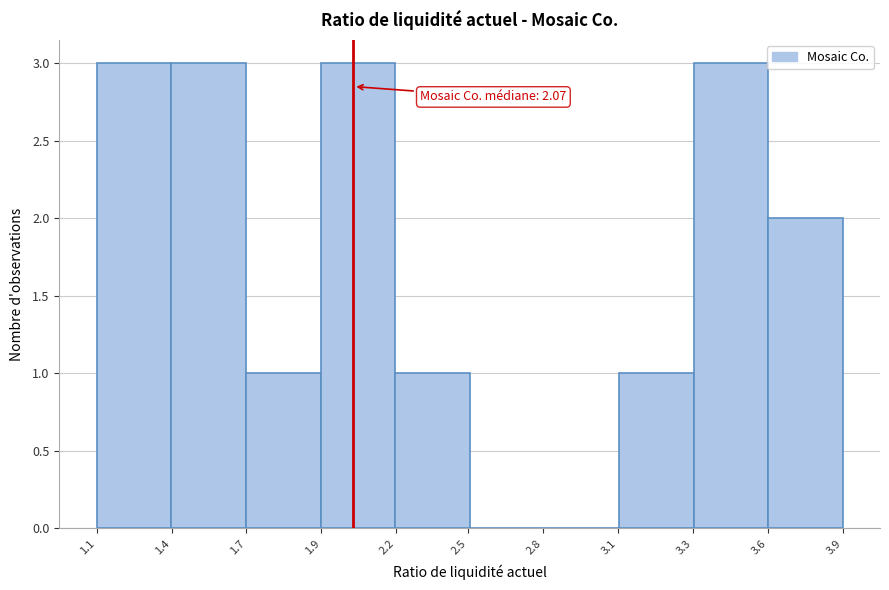

Reading left to right, what are all the values shown in this chart?

1.1=3	1.4=3	1.7=1	1.9=3	2.5=1	2.8=0	3.1=0	3.3=1	3.6=3	3.9=2